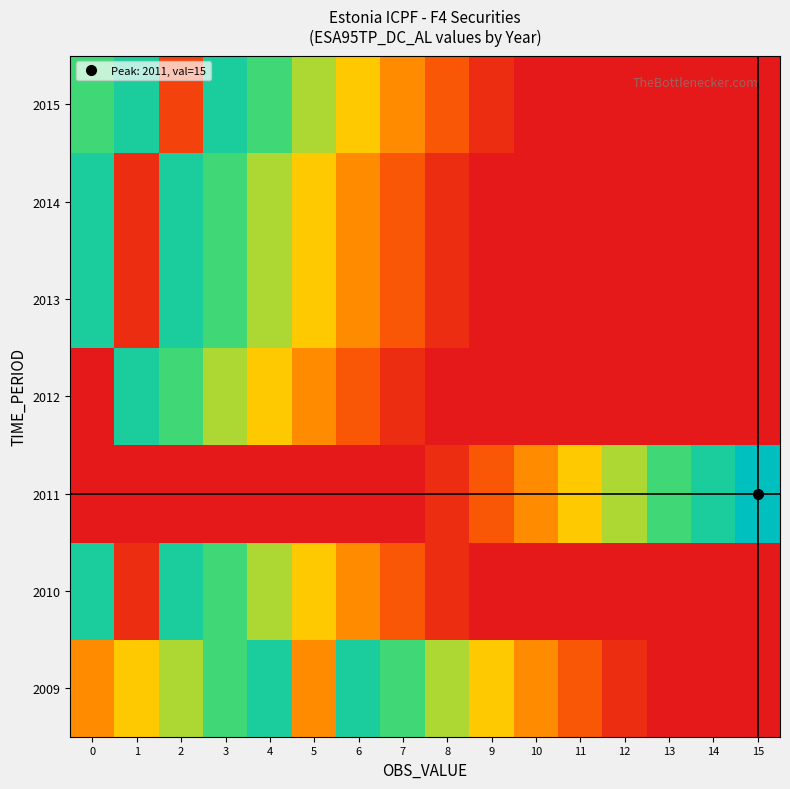

Which category has the lowest value across all series?

13